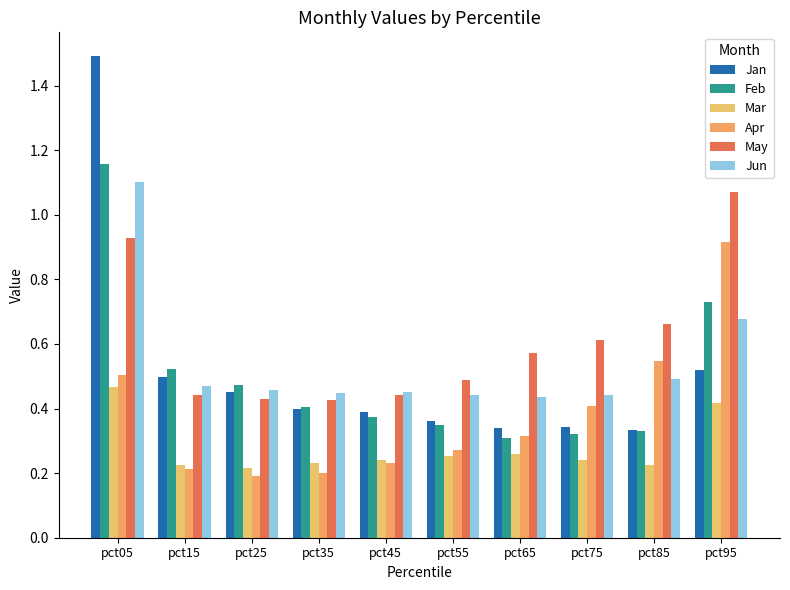

Reading left to right, transcribe all the data shown in this chart.

Jan: 1.5	0.5	0.4	0.4	0.4	0.4	0.3	0.3	0.3	0.5
Feb: 1.2	0.5	0.5	0.4	0.4	0.3	0.3	0.3	0.3	0.7
Mar: 0.5	0.2	0.2	0.2	0.2	0.3	0.3	0.2	0.2	0.4
Apr: 0.5	0.2	0.2	0.2	0.2	0.3	0.3	0.4	0.5	0.9
May: 0.9	0.4	0.4	0.4	0.4	0.5	0.6	0.6	0.7	1.1
Jun: 1.1	0.5	0.5	0.4	0.5	0.4	0.4	0.4	0.5	0.7